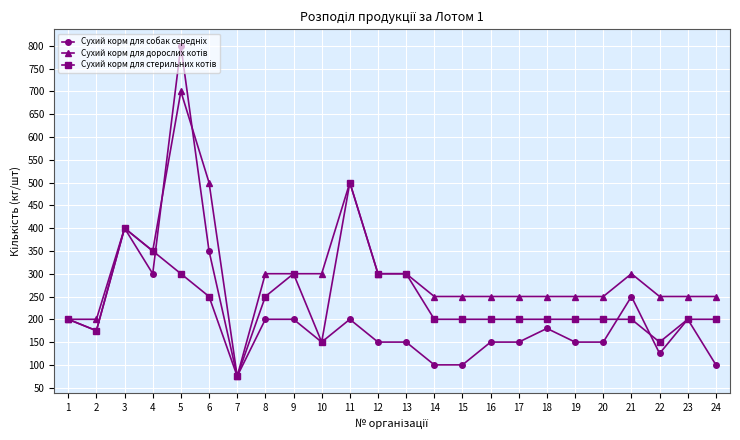

At how many categories does at least one series exceed 586?

1